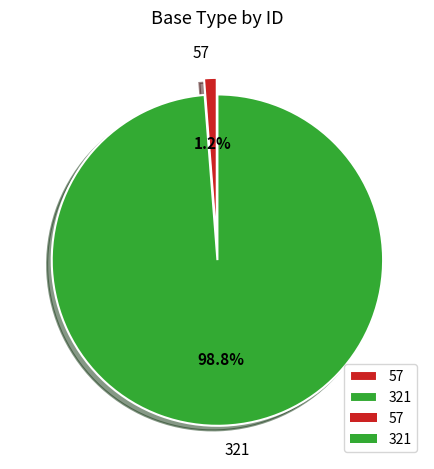

To the nearest percent, what is the average slice percentage?

50%